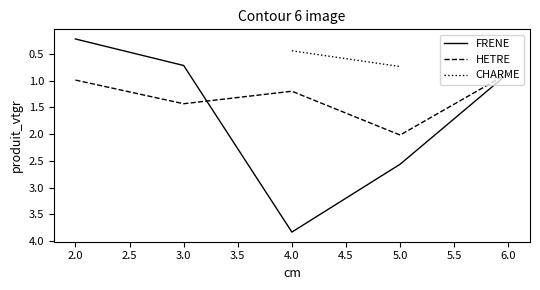

Which series has the largest total across all categories?

FRENE